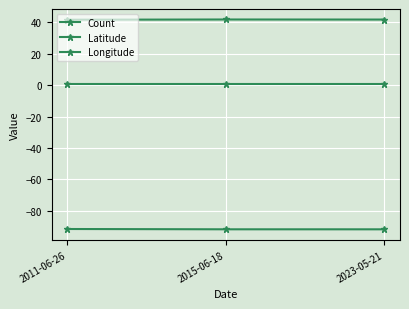

List the series in order of their peak value, highest first.

Latitude, Count, Longitude